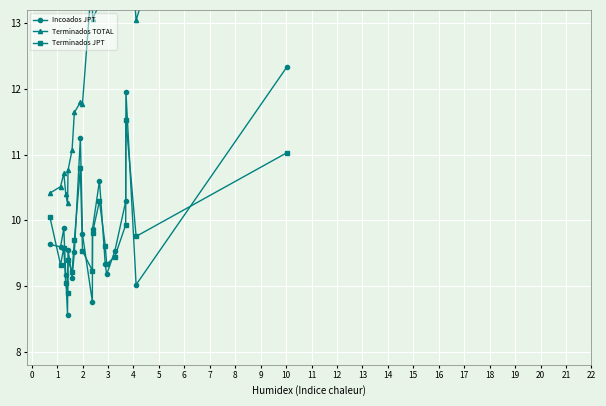

After their last crossing, which series has the higher values: Incoados JPT or Terminados JPT?

Incoados JPT